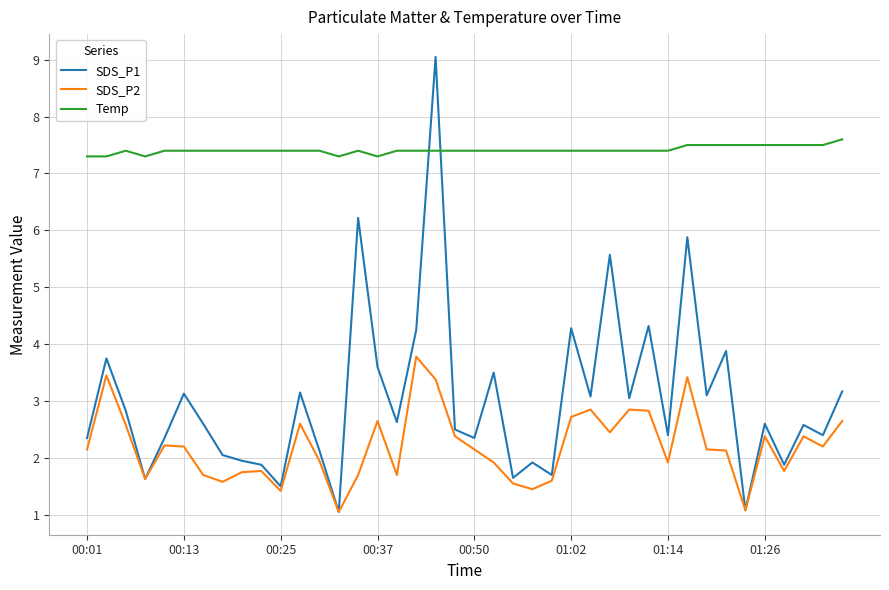

List the series in order of their peak value, highest first.

SDS_P1, Temp, SDS_P2